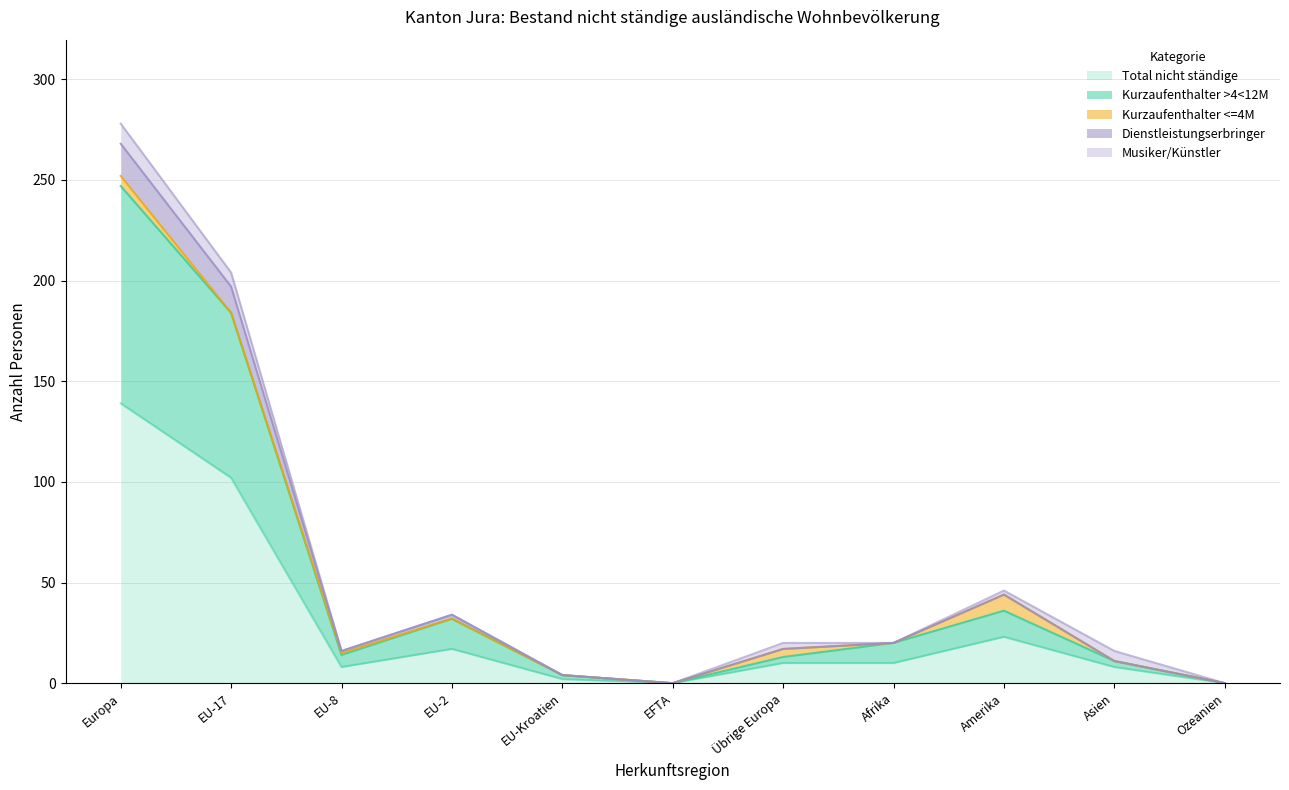

At which label does Total nicht ständige first exceed 10?

Europa